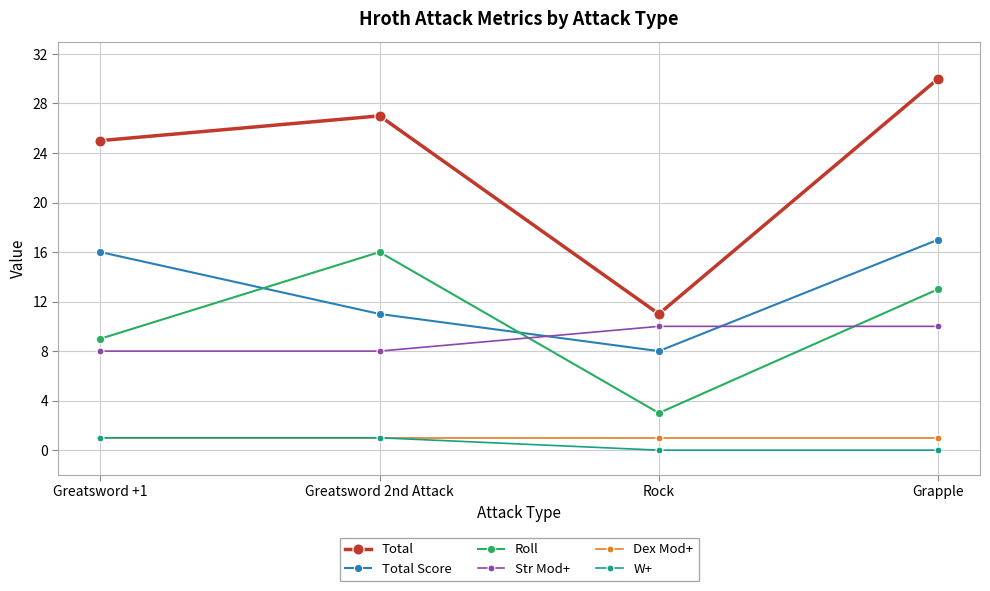

True or false: Total and Str Mod+ intersect in this chart.

False